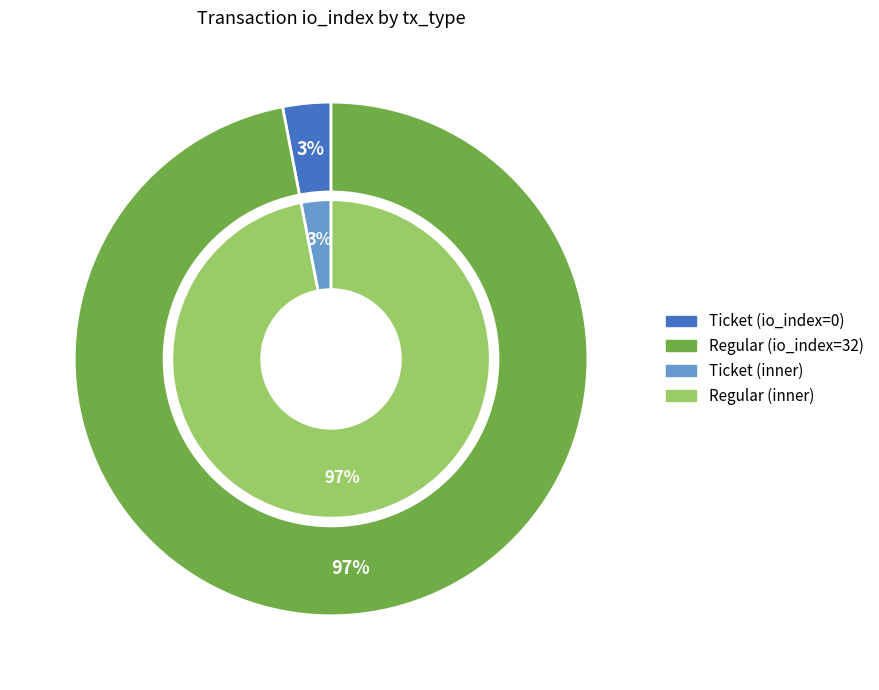

What is the change in value from Ticket to Regular?

+32